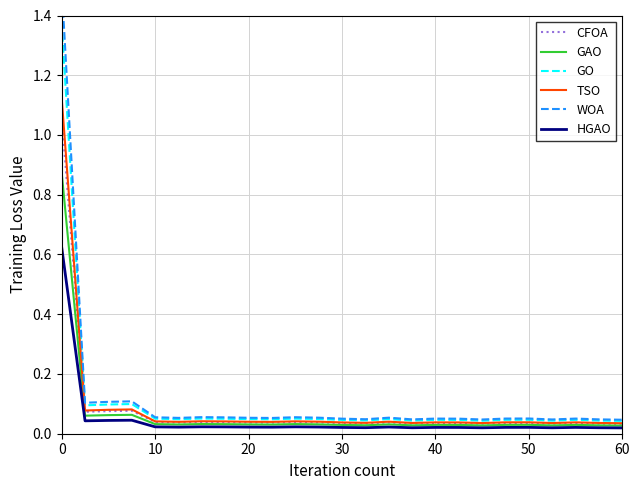

How many interior local peaks does the TSO series have?

7